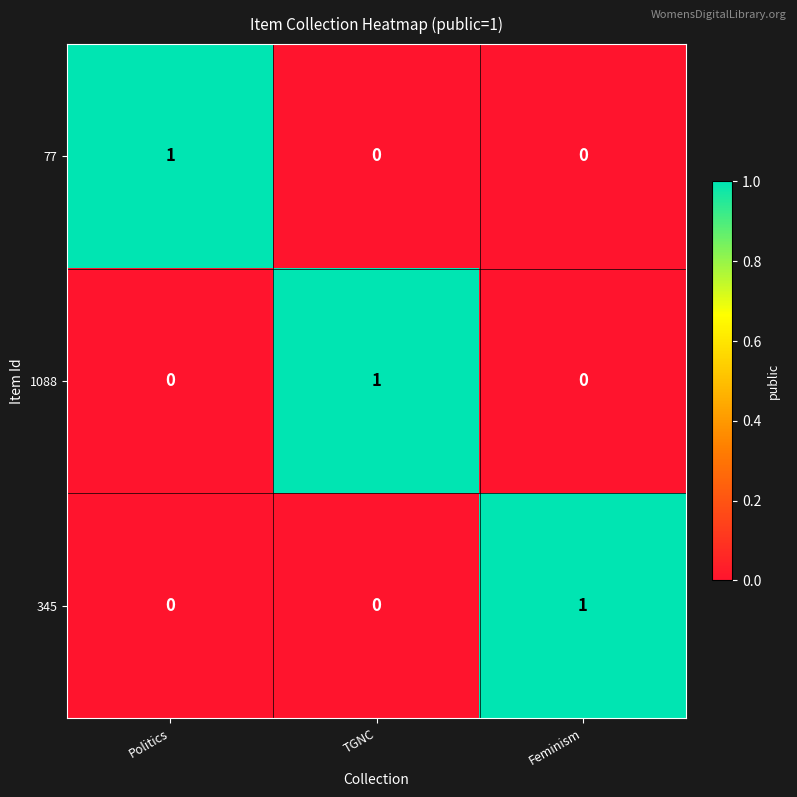

Reading left to right, what are all the values shown in this chart?

77: 1	0	0
1088: 0	1	0
345: 0	0	1